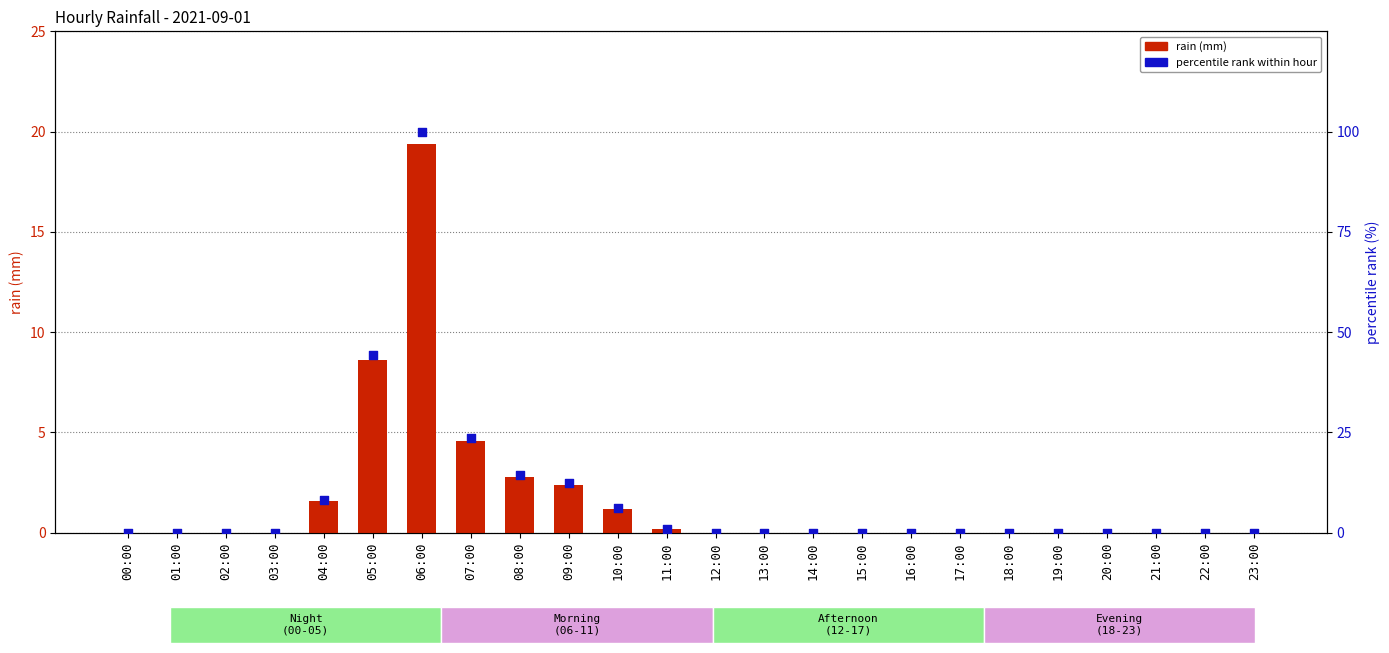

Which series contains the lowest Y value?

rain (mm)